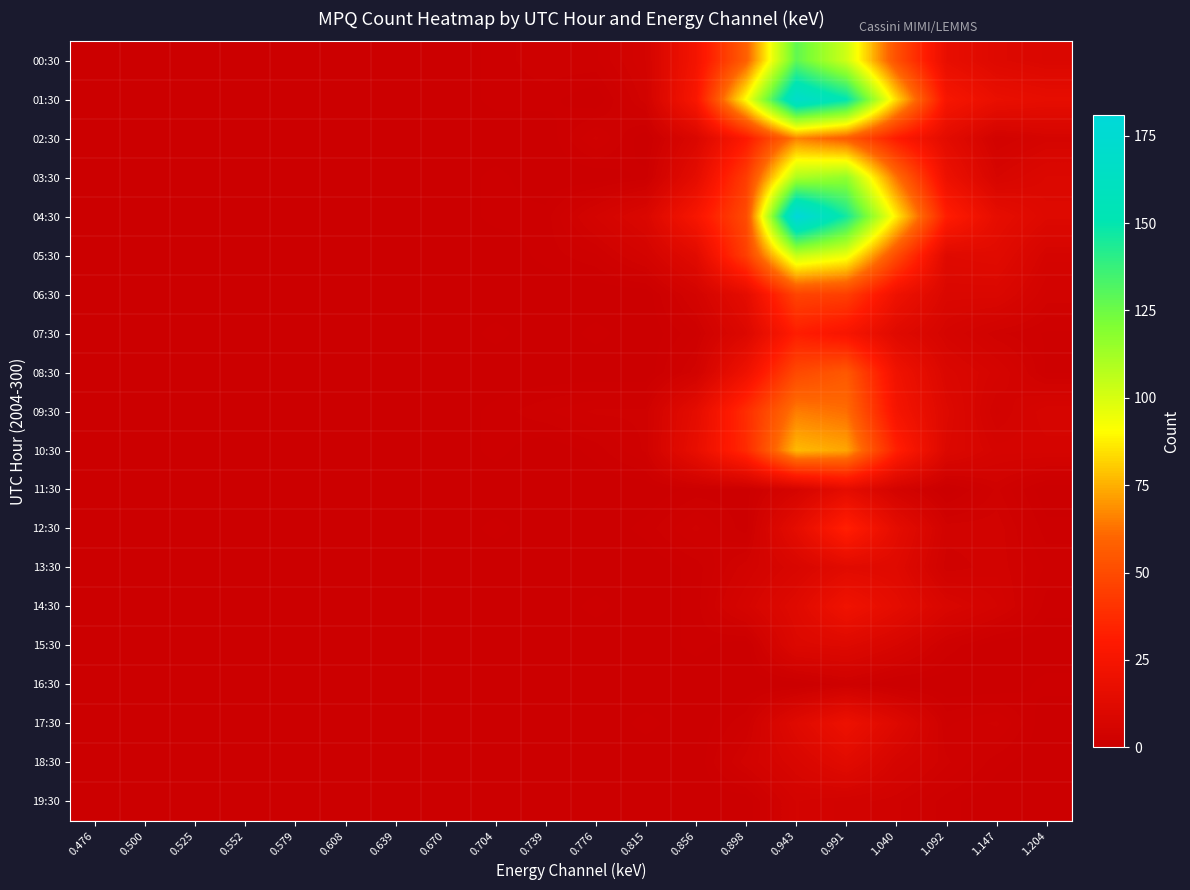

At which category is the sum across all series the highest?

0.943